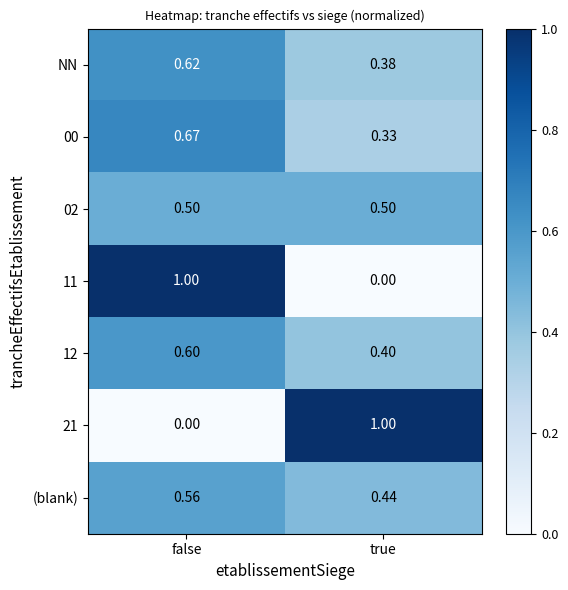

Which category has the lowest value in the (blank) series?

true